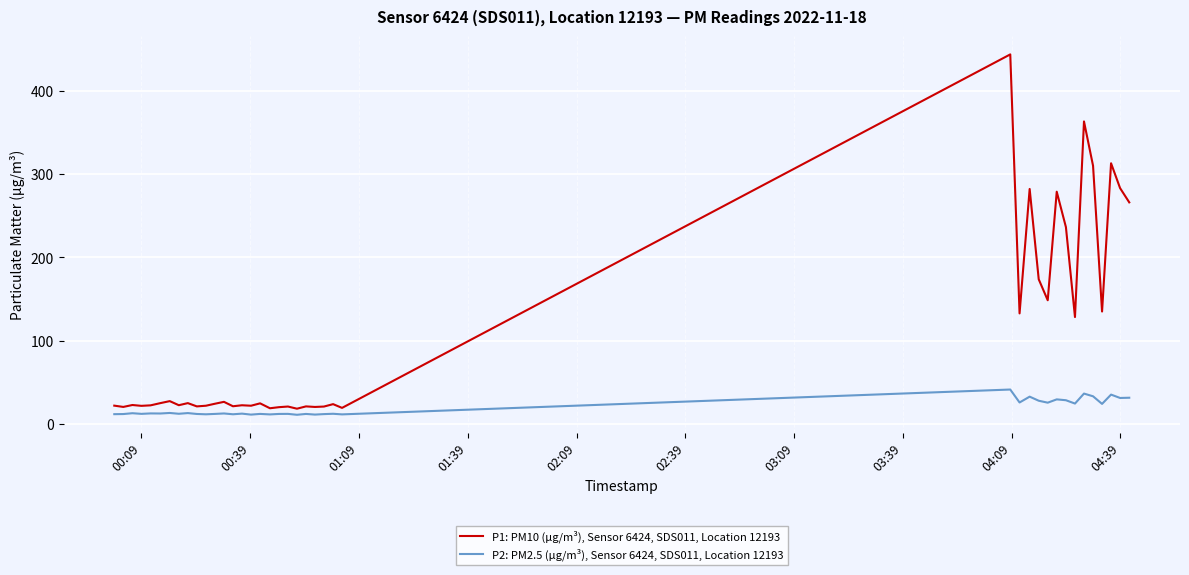

List the series in order of their peak value, lowest first.

P2: PM2.5 (µg/m³), Sensor 6424, SDS011, Location 12193, P1: PM10 (µg/m³), Sensor 6424, SDS011, Location 12193